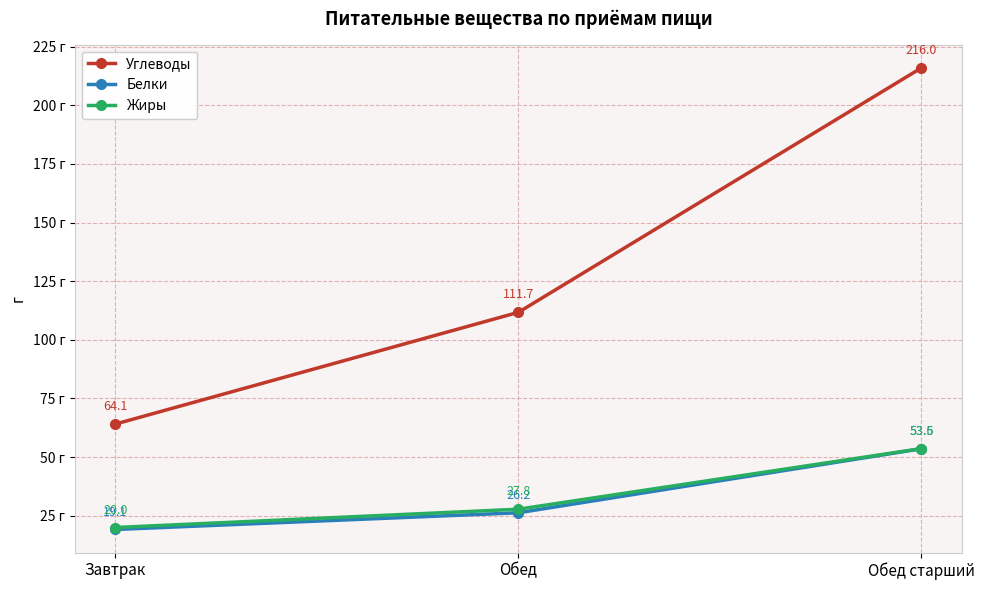

Reading left to right, what are all the values shown in this chart?

Углеводы: 64.1	111.7	216.0
Белки: 19.1	26.2	53.5
Жиры: 20.0	27.8	53.6